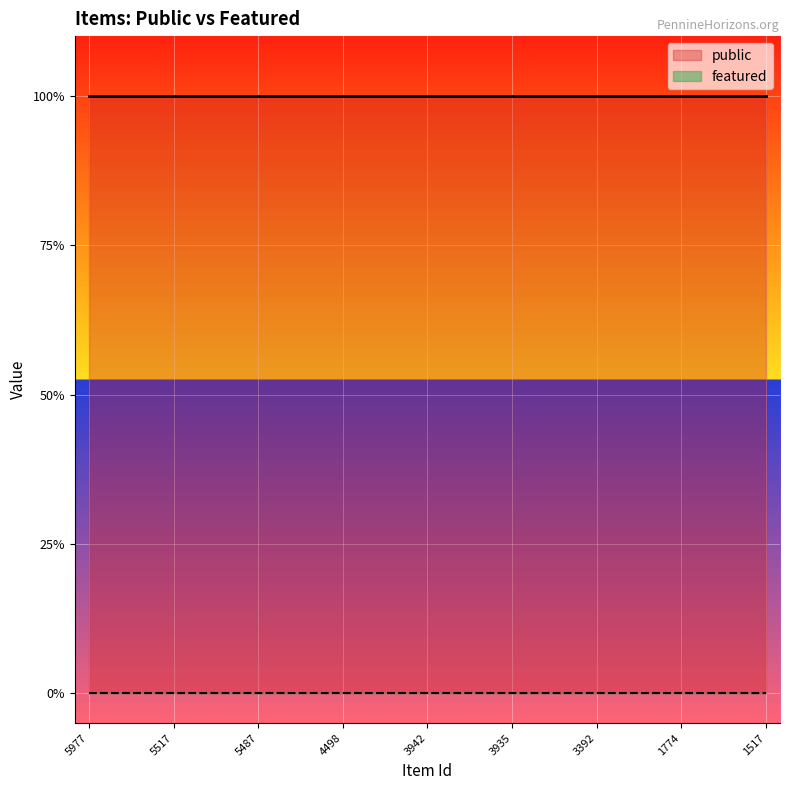

True or false: featured and public cross at least once.

False